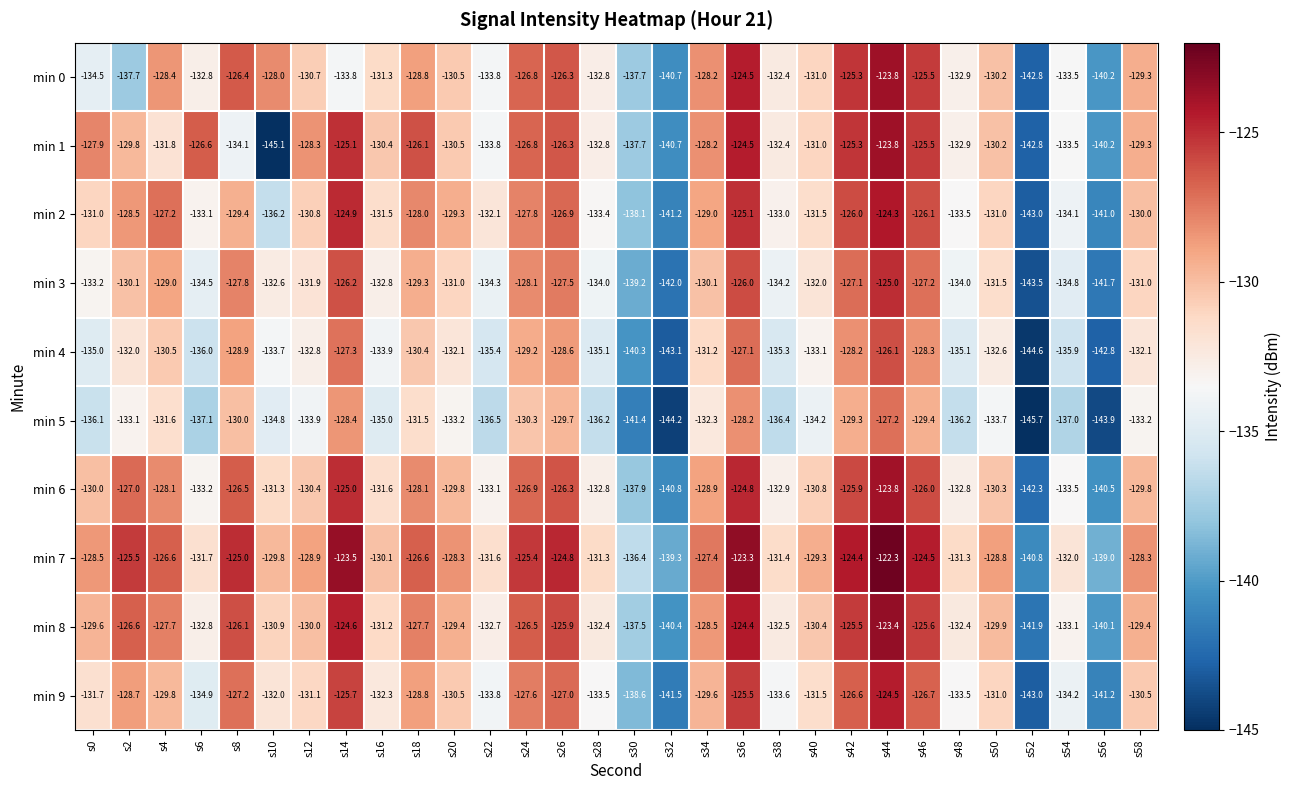

Where is min 1 nearest to the value -134?

s8